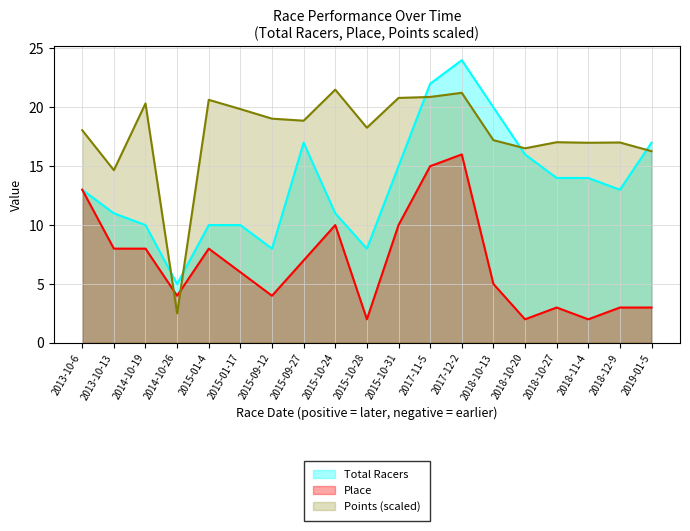

Which category has the lowest value across all series?

2015-10-28